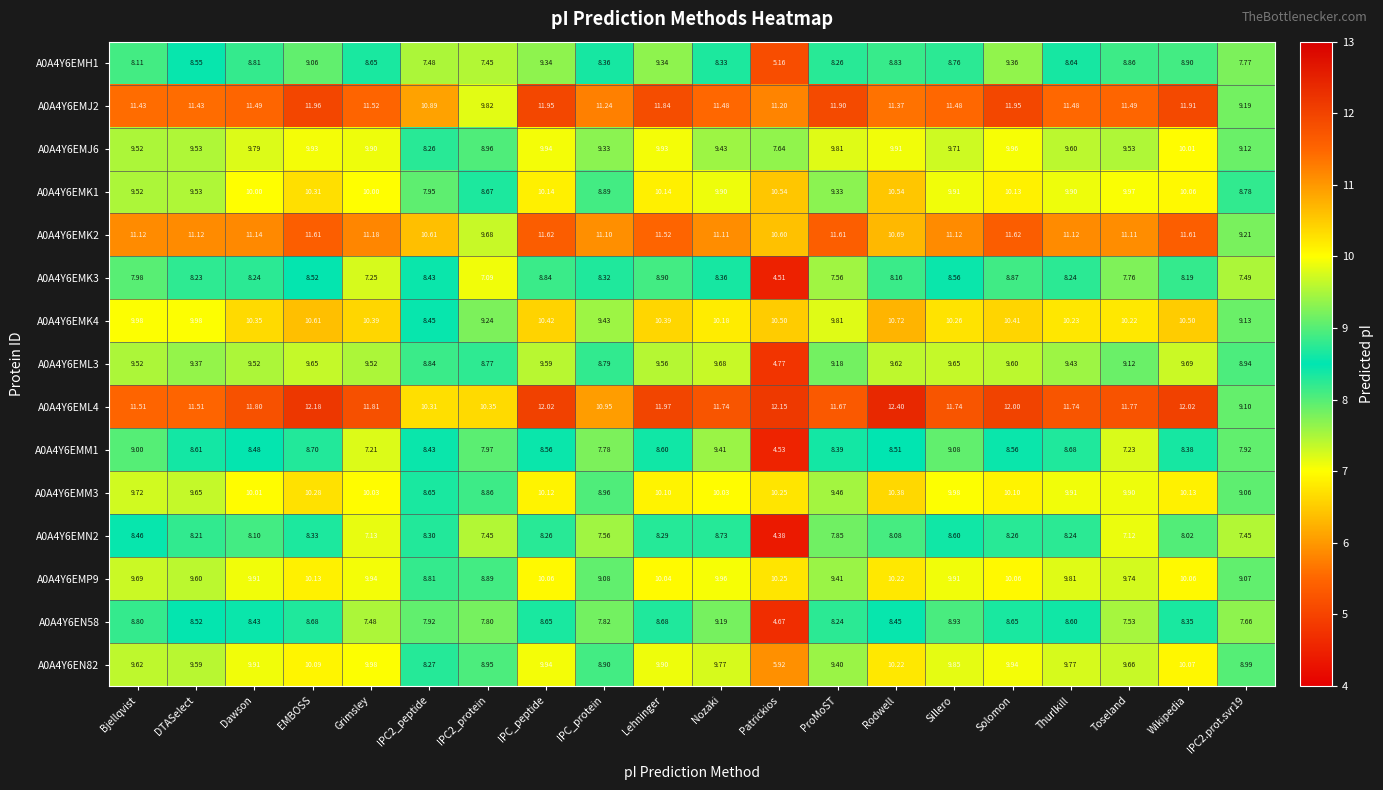

At which category is the sum across all series the highest?

EMBOSS